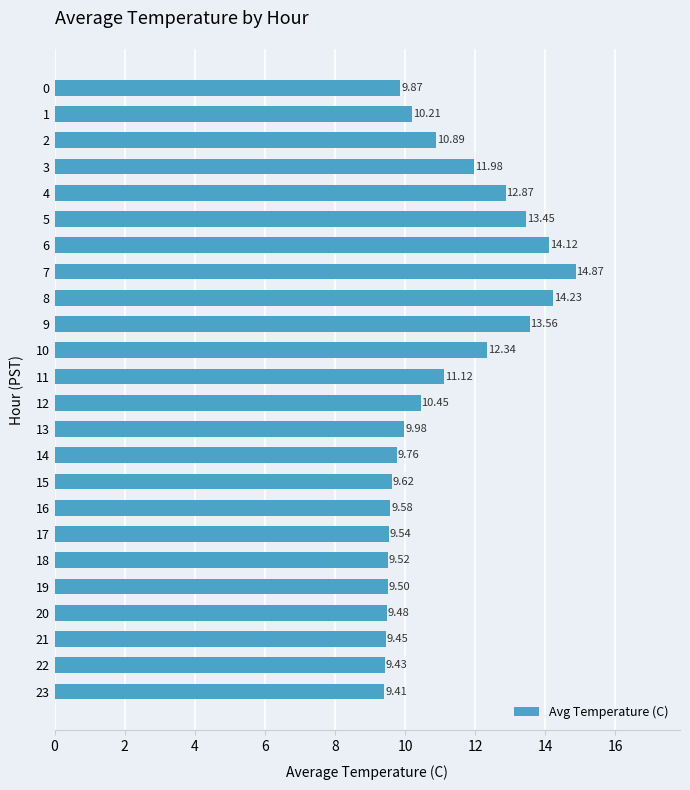

What is the sum of the values at 23 and 11?

20.5